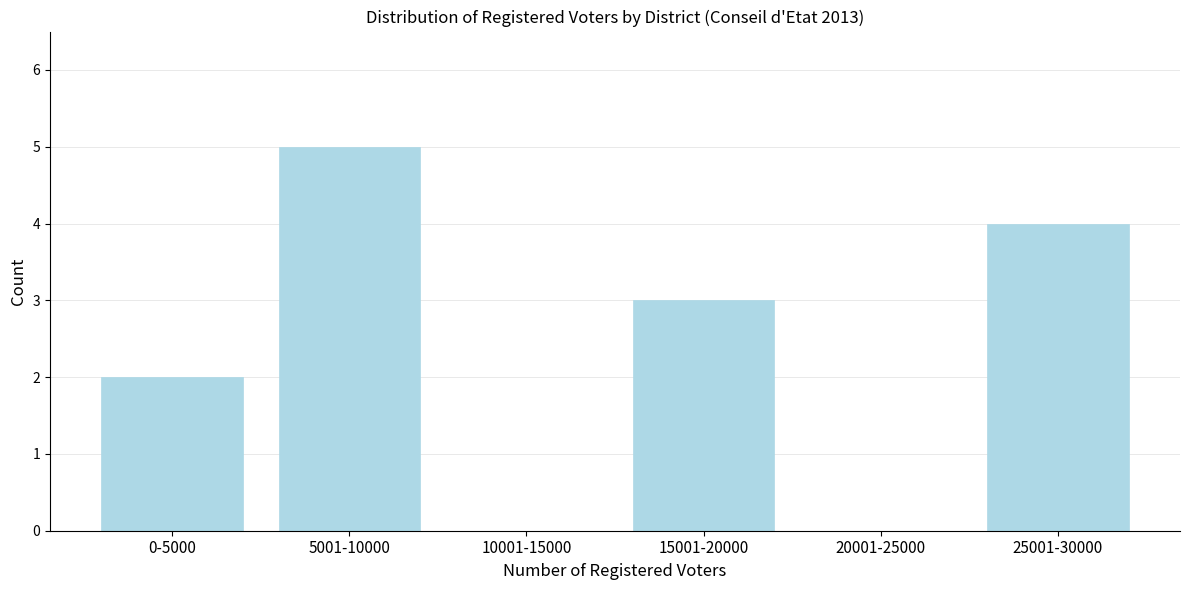

Reading left to right, what are all the values shown in this chart?

0-5000=2	5001-10000=5	10001-15000=0	15001-20000=3	20001-25000=0	25001-30000=4